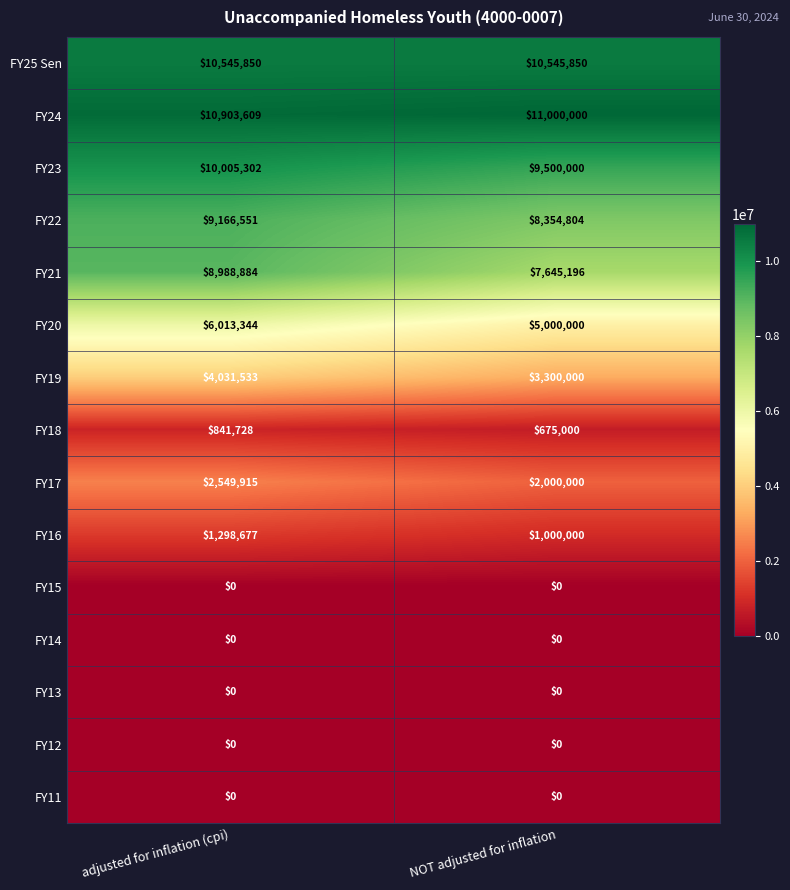

Reading right to left, extract all data points from this chart.

FY25 Sen: NOT adjusted for inflation=10545850	adjusted for inflation (cpi)=10545850
FY24: NOT adjusted for inflation=11000000	adjusted for inflation (cpi)=10903609
FY23: NOT adjusted for inflation=9500000	adjusted for inflation (cpi)=10005302
FY22: NOT adjusted for inflation=8354804	adjusted for inflation (cpi)=9166551
FY21: NOT adjusted for inflation=7645196	adjusted for inflation (cpi)=8988884
FY20: NOT adjusted for inflation=5000000	adjusted for inflation (cpi)=6013344
FY19: NOT adjusted for inflation=3300000	adjusted for inflation (cpi)=4031533
FY18: NOT adjusted for inflation=675000	adjusted for inflation (cpi)=841728
FY17: NOT adjusted for inflation=2000000	adjusted for inflation (cpi)=2549915
FY16: NOT adjusted for inflation=1000000	adjusted for inflation (cpi)=1298677
FY15: NOT adjusted for inflation=0	adjusted for inflation (cpi)=0
FY14: NOT adjusted for inflation=0	adjusted for inflation (cpi)=0
FY13: NOT adjusted for inflation=0	adjusted for inflation (cpi)=0
FY12: NOT adjusted for inflation=0	adjusted for inflation (cpi)=0
FY11: NOT adjusted for inflation=0	adjusted for inflation (cpi)=0